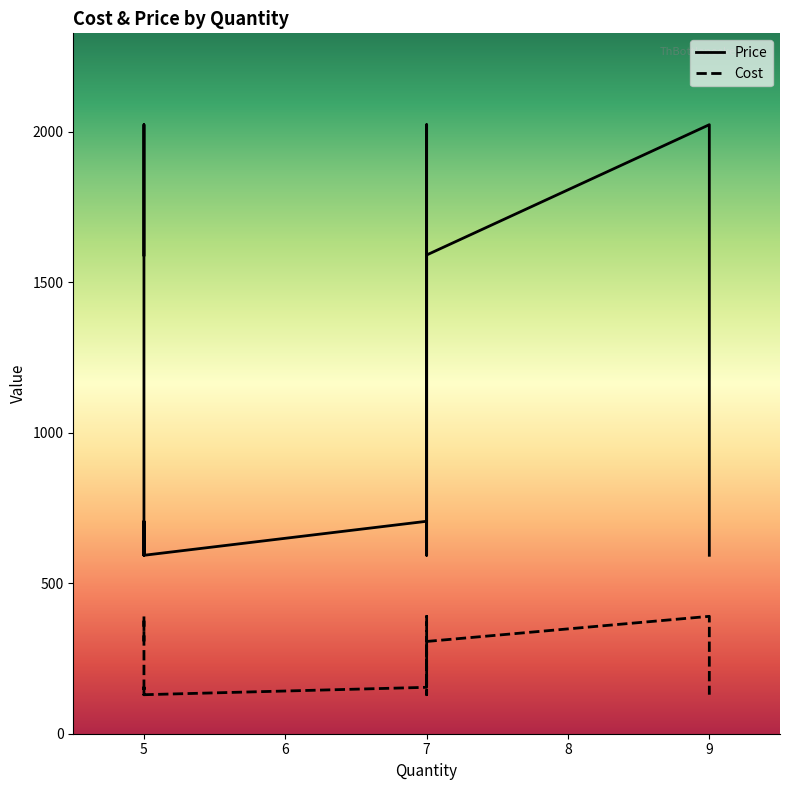

What is the highest value of the Cost series?

390.1